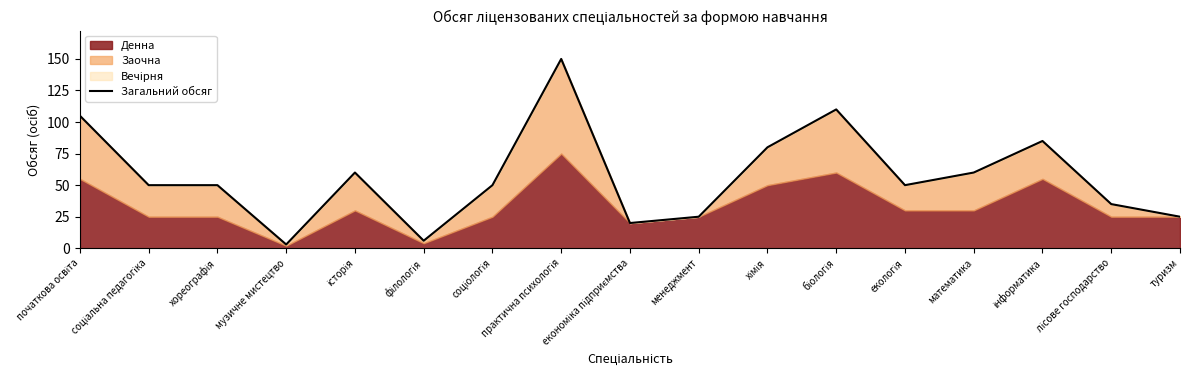

What is the change in value from музичне мистецтво to лісове господарство?

+32